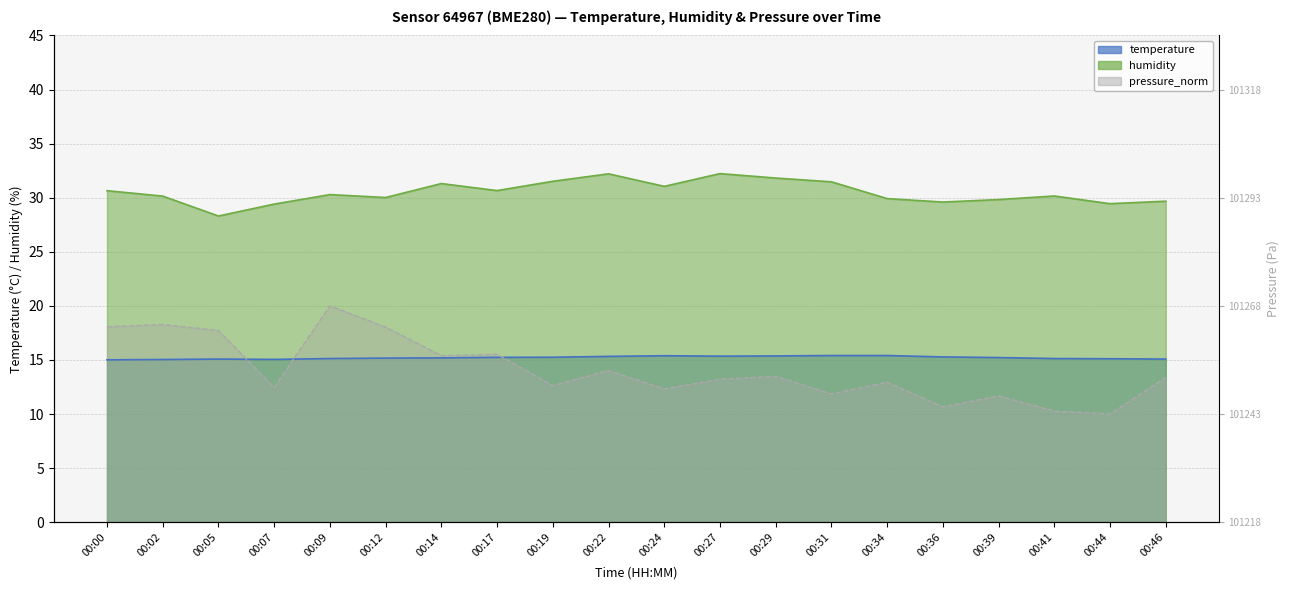

What is the value of the temperature point at the 12th from the left?

15.3